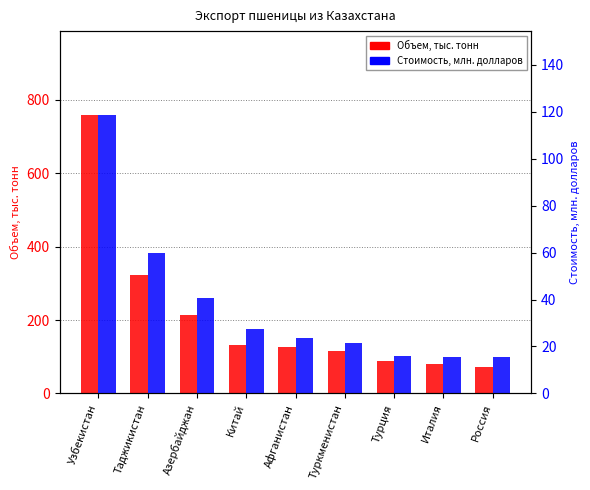

Which series has the widest spread of values?

Объем, тыс. тонн